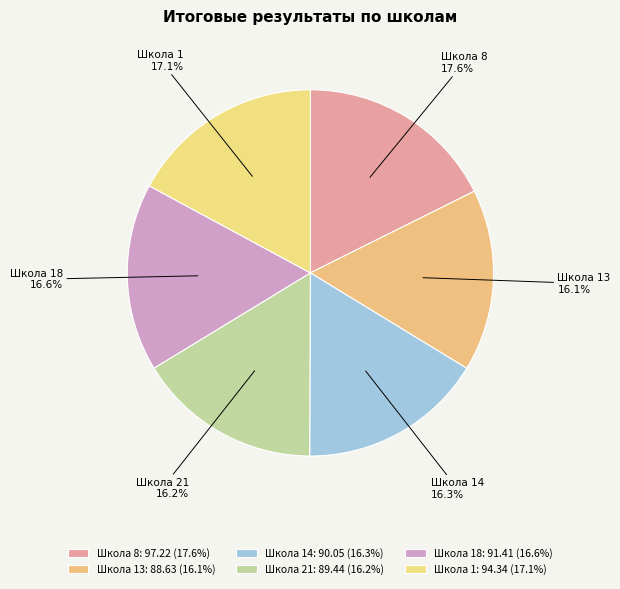

Count the number of slices in the pie.

6